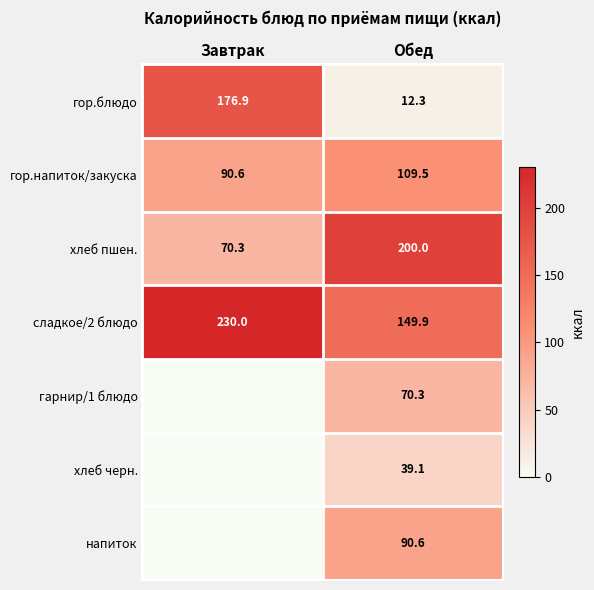

Where is хлеб пшен. nearest to the value 135?

Завтрак